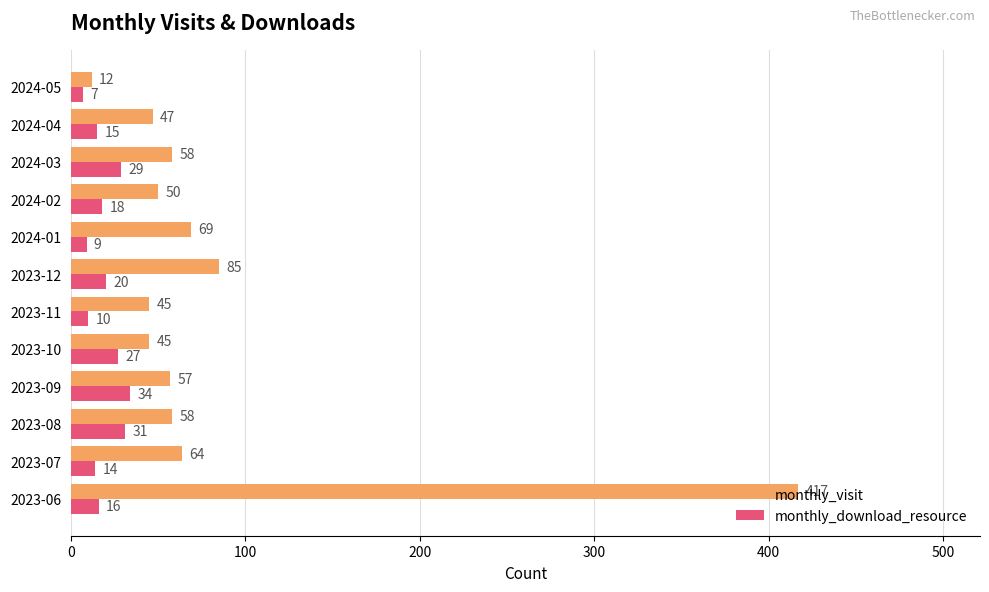

How many distinct data groups are displayed?

2